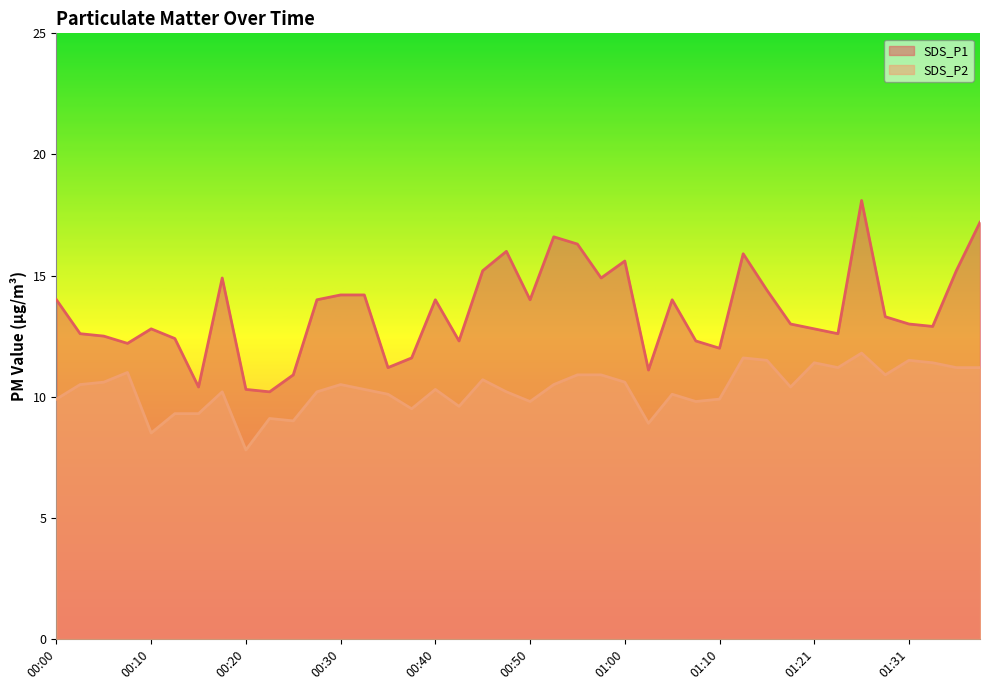

Which series has the largest total across all categories?

SDS_P1